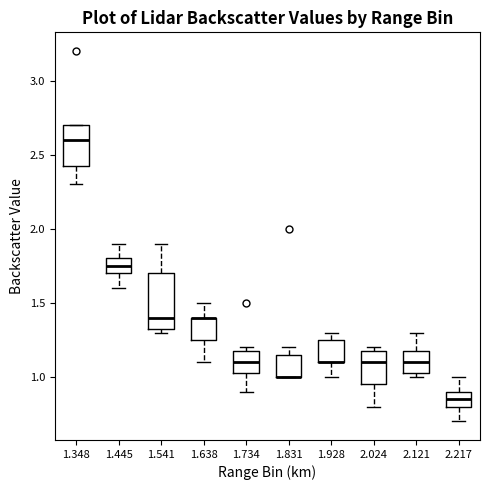

Reading left to right, transcribe this box plot: for each box, give where its median line is, the range the box spans, and where its two whiskers end, as read against the y-axis. The values are not printed on the chart, so give them approximately, as read against the axis.

1.348: median 2.60, box 2.45 to 2.70, whiskers 2.30 to 2.70
1.445: median 1.75, box 1.70 to 1.80, whiskers 1.60 to 1.90
1.541: median 1.40, box 1.35 to 1.70, whiskers 1.30 to 1.90
1.638: median 1.40 (drawn on the box's upper edge), box 1.25 to 1.40, whiskers 1.10 to 1.50
1.734: median 1.10, box 1.05 to 1.20, whiskers 0.90 to 1.20 (just above the box's upper edge)
1.831: median 1.00 (drawn on the box's lower edge), box 1.00 to 1.15, whiskers 1.00 to 1.20
1.928: median 1.10 (drawn on the box's lower edge), box 1.10 to 1.25, whiskers 1.00 to 1.30
2.024: median 1.10, box 0.95 to 1.20, whiskers 0.80 to 1.20 (just above the box's upper edge)
2.121: median 1.10, box 1.05 to 1.20, whiskers 1.00 to 1.30
2.217: median 0.85, box 0.80 to 0.90, whiskers 0.70 to 1.00